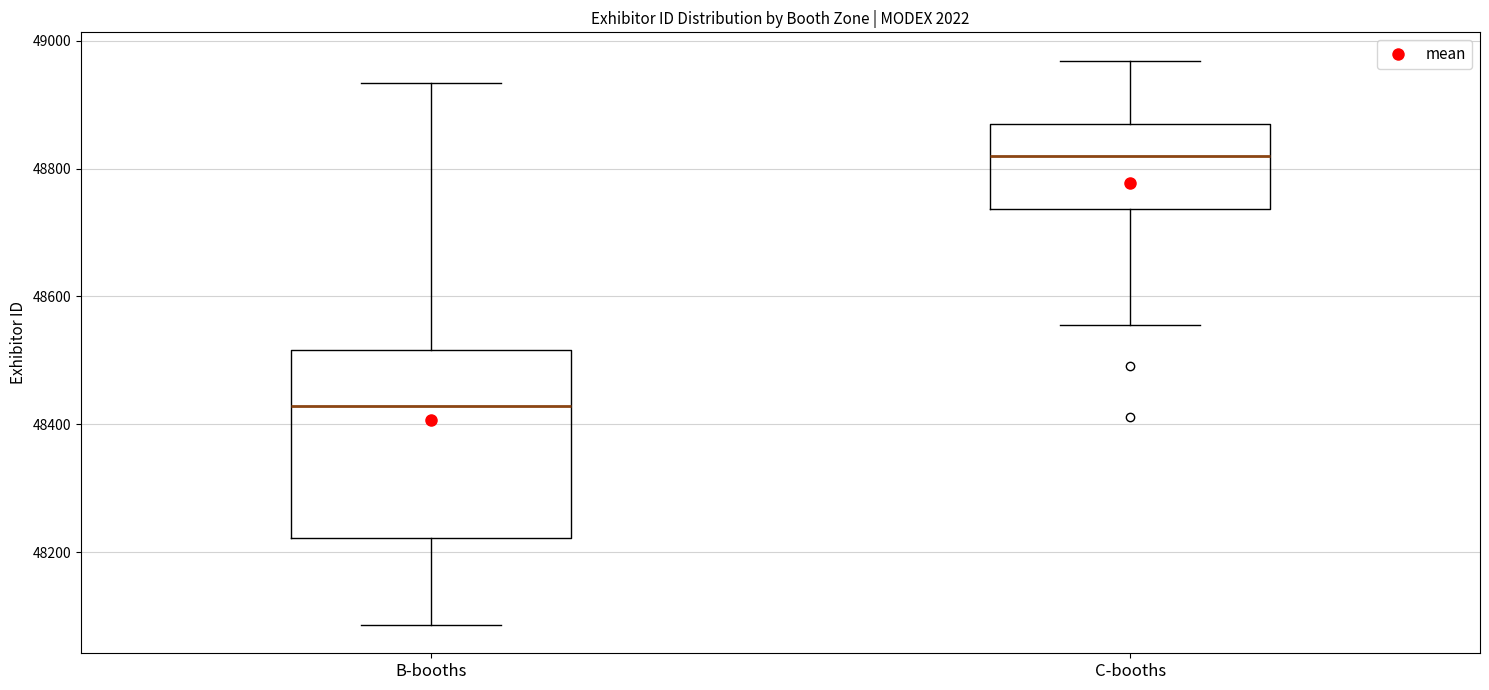

Where is the upper edge of the box for B-booths on the y-axis? The values are not printed on the chart, so give them approximately, as read against the axis.

48520